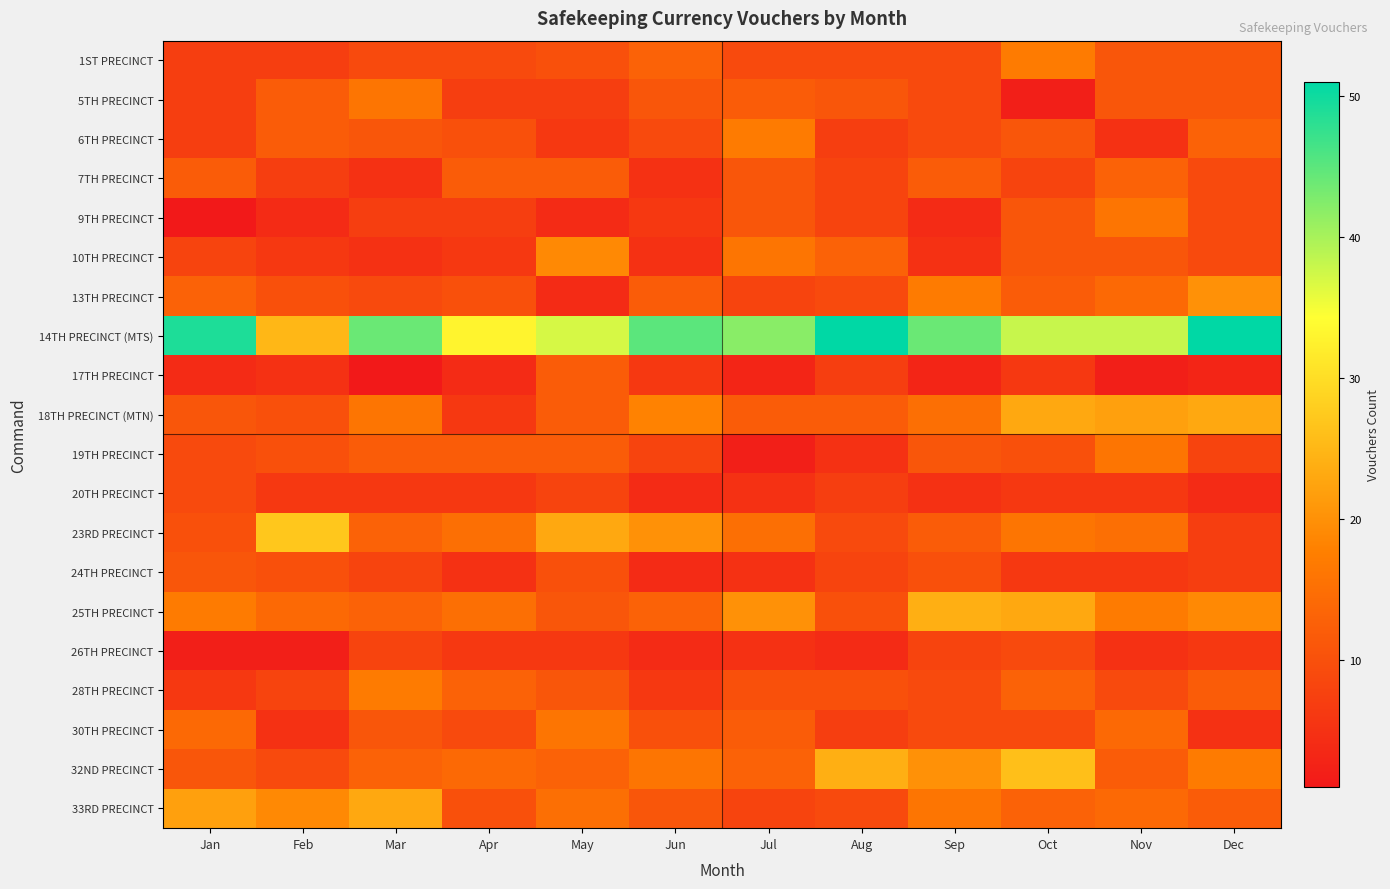

Reading left to right, extract all data points from this chart.

1ST PRECINCT: Jan=7	Feb=7	Mar=9	Apr=9	May=10	Jun=13	Jul=9	Aug=9	Sep=9	Oct=17	Nov=11	Dec=11
5TH PRECINCT: Jan=7	Feb=12	Mar=16	Apr=7	May=7	Jun=11	Jul=12	Aug=11	Sep=9	Oct=2	Nov=11	Dec=11
6TH PRECINCT: Jan=7	Feb=12	Mar=11	Apr=10	May=6	Jun=9	Jul=17	Aug=7	Sep=9	Oct=11	Nov=5	Dec=13
7TH PRECINCT: Jan=12	Feb=7	Mar=5	Apr=12	May=12	Jun=5	Jul=11	Aug=8	Sep=12	Oct=8	Nov=13	Dec=9
9TH PRECINCT: Jan=1	Feb=4	Mar=7	Apr=7	May=4	Jun=6	Jul=11	Aug=8	Sep=4	Oct=11	Nov=16	Dec=9
10TH PRECINCT: Jan=8	Feb=6	Mar=5	Apr=6	May=19	Jun=5	Jul=16	Aug=13	Sep=5	Oct=11	Nov=11	Dec=9
13TH PRECINCT: Jan=13	Feb=10	Mar=9	Apr=10	May=4	Jun=12	Jul=8	Aug=9	Sep=17	Oct=12	Nov=14	Dec=20
14TH PRECINCT (MTS): Jan=49	Feb=25	Mar=44	Apr=33	May=37	Jun=45	Jul=42	Aug=51	Sep=44	Oct=38	Nov=38	Dec=51
17TH PRECINCT: Jan=4	Feb=5	Mar=1	Apr=4	May=12	Jun=6	Jul=3	Aug=7	Sep=3	Oct=6	Nov=2	Dec=3
18TH PRECINCT (MTN): Jan=11	Feb=10	Mar=16	Apr=6	May=12	Jun=18	Jul=12	Aug=12	Sep=15	Oct=23	Nov=22	Dec=23
19TH PRECINCT: Jan=9	Feb=10	Mar=12	Apr=12	May=12	Jun=8	Jul=2	Aug=5	Sep=11	Oct=10	Nov=16	Dec=8
20TH PRECINCT: Jan=9	Feb=6	Mar=6	Apr=6	May=8	Jun=4	Jul=5	Aug=7	Sep=5	Oct=6	Nov=6	Dec=4
23RD PRECINCT: Jan=10	Feb=27	Mar=13	Apr=15	May=23	Jun=20	Jul=15	Aug=9	Sep=12	Oct=16	Nov=15	Dec=7
24TH PRECINCT: Jan=11	Feb=10	Mar=8	Apr=5	May=10	Jun=4	Jul=5	Aug=8	Sep=10	Oct=6	Nov=6	Dec=7
25TH PRECINCT: Jan=17	Feb=14	Mar=13	Apr=15	May=11	Jun=13	Jul=20	Aug=10	Sep=24	Oct=23	Nov=17	Dec=19
26TH PRECINCT: Jan=2	Feb=2	Mar=8	Apr=6	May=6	Jun=4	Jul=5	Aug=4	Sep=8	Oct=9	Nov=5	Dec=6
28TH PRECINCT: Jan=6	Feb=8	Mar=17	Apr=13	May=11	Jun=6	Jul=10	Aug=10	Sep=9	Oct=13	Nov=9	Dec=12
30TH PRECINCT: Jan=14	Feb=5	Mar=11	Apr=9	May=16	Jun=10	Jul=12	Aug=7	Sep=9	Oct=9	Nov=14	Dec=5
32ND PRECINCT: Jan=11	Feb=9	Mar=13	Apr=14	May=13	Jun=16	Jul=13	Aug=24	Sep=20	Oct=26	Nov=12	Dec=17
33RD PRECINCT: Jan=22	Feb=19	Mar=23	Apr=10	May=15	Jun=11	Jul=8	Aug=9	Sep=16	Oct=13	Nov=14	Dec=12